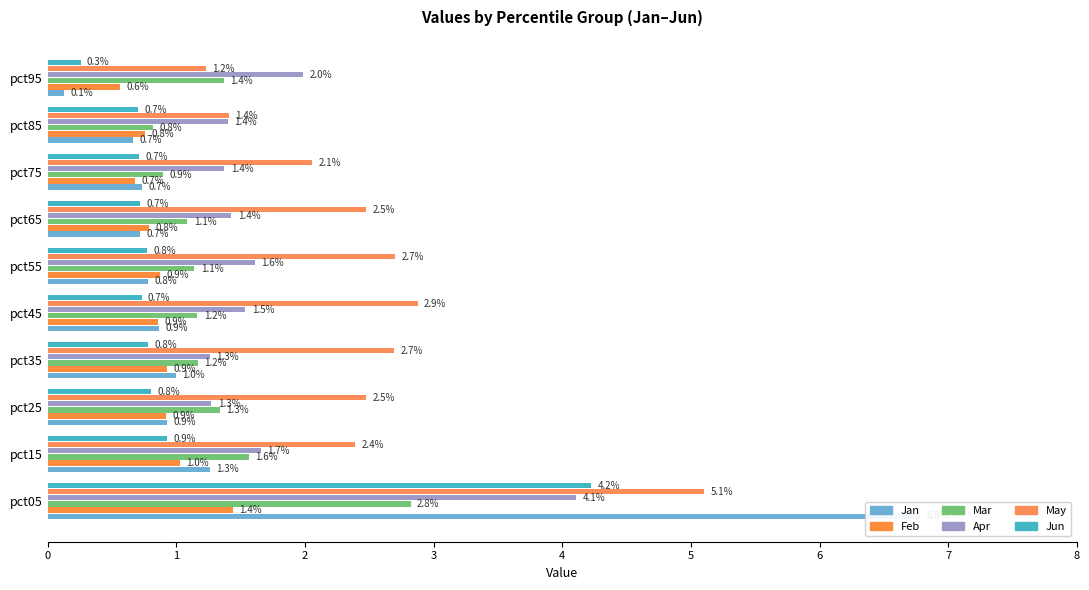

List the series in order of their peak value, lowest first.

Feb, Mar, Apr, Jun, May, Jan